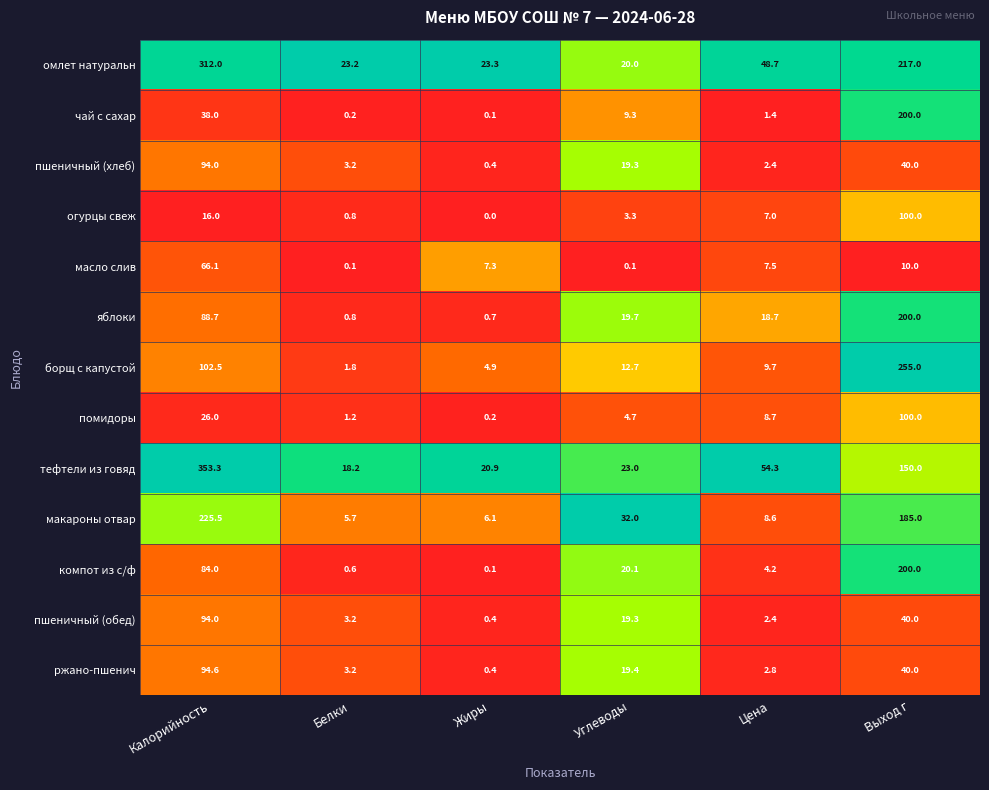

Where does the пшеничный (обед) series first go above 19?

Калорийность